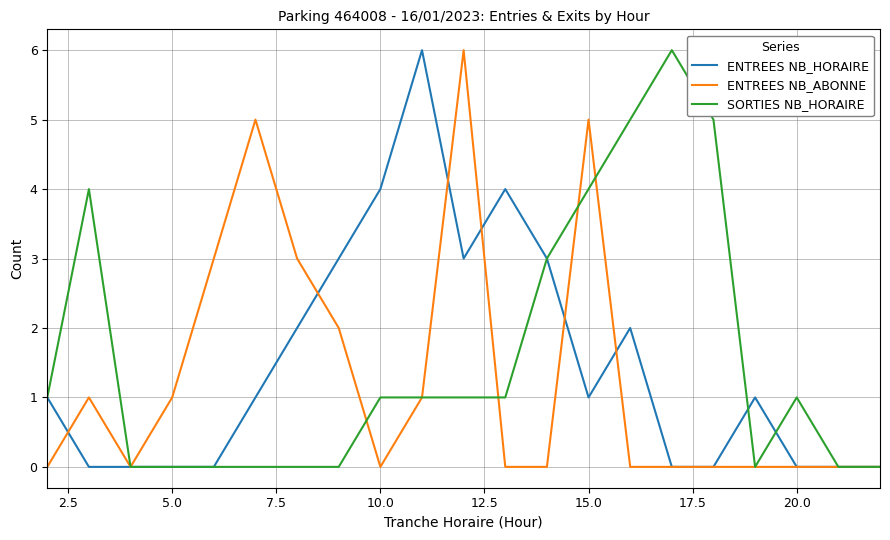

What is the maximum value for ENTREES NB_ABONNE?

6